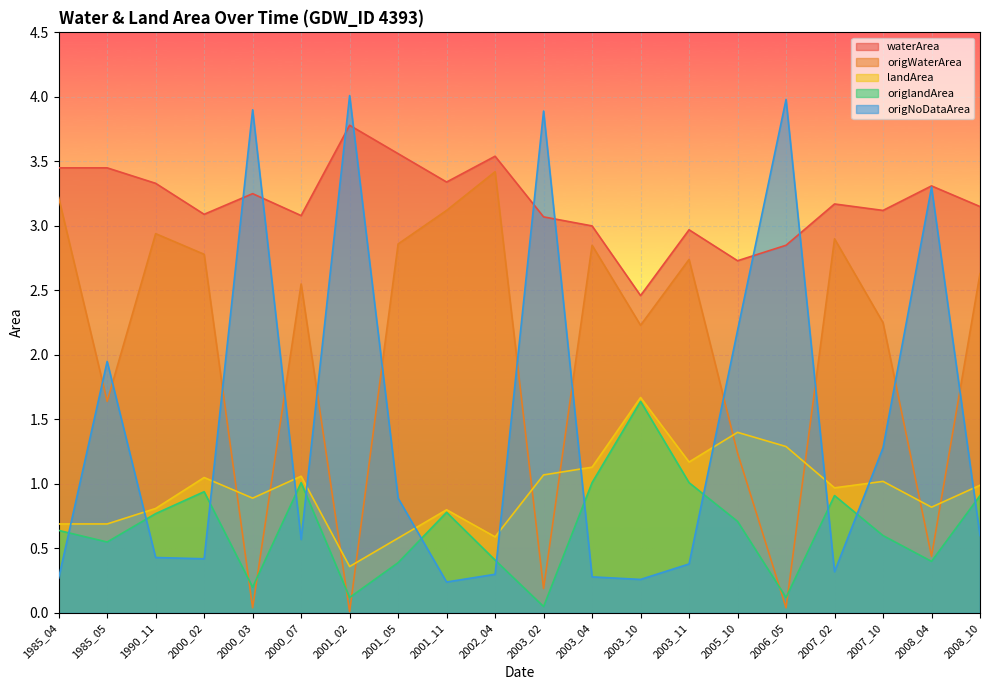

What is the sum of all origWaterArea values?

40.1